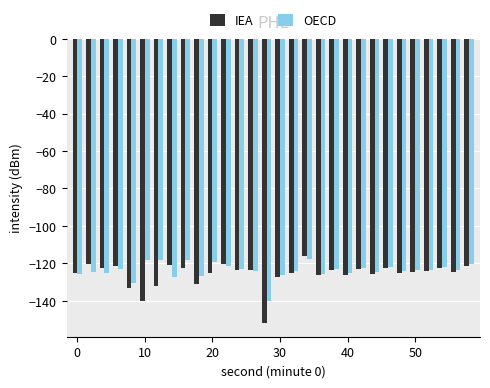

Count the number of categories in the chart.

30